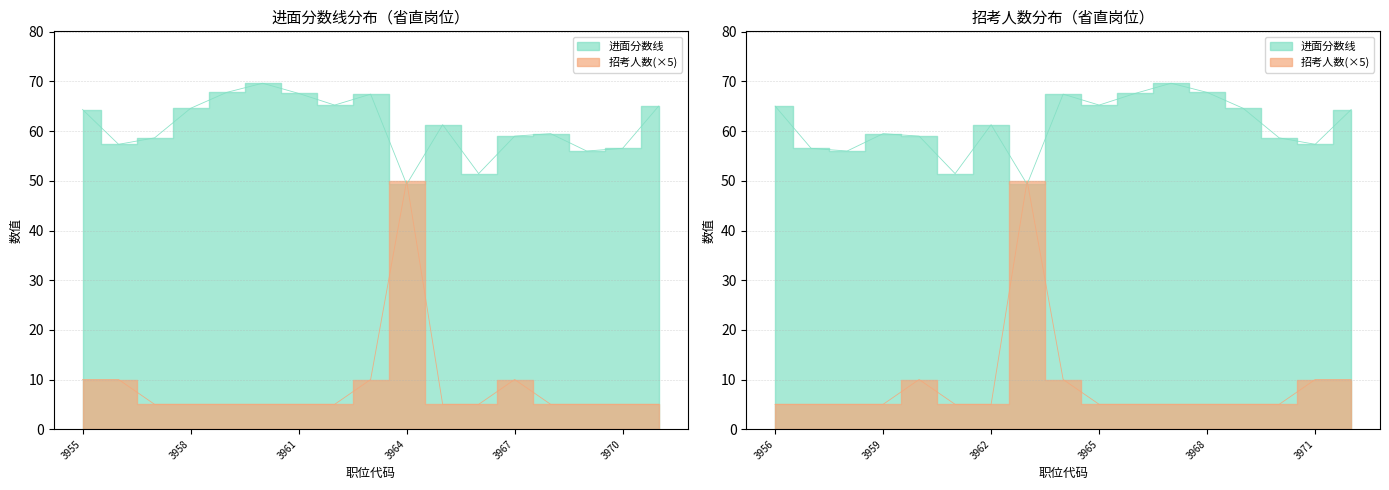

The 招考人数 series shows 4.3 at 3967. True or false?

False